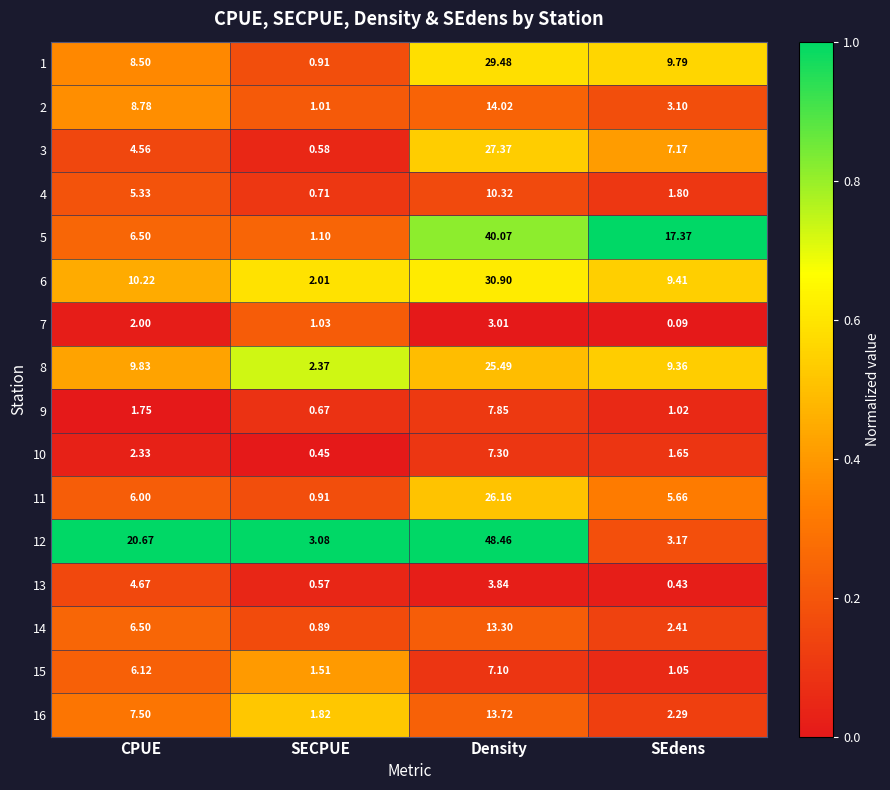

Which label corresponds to the largest value in the chart?

Density